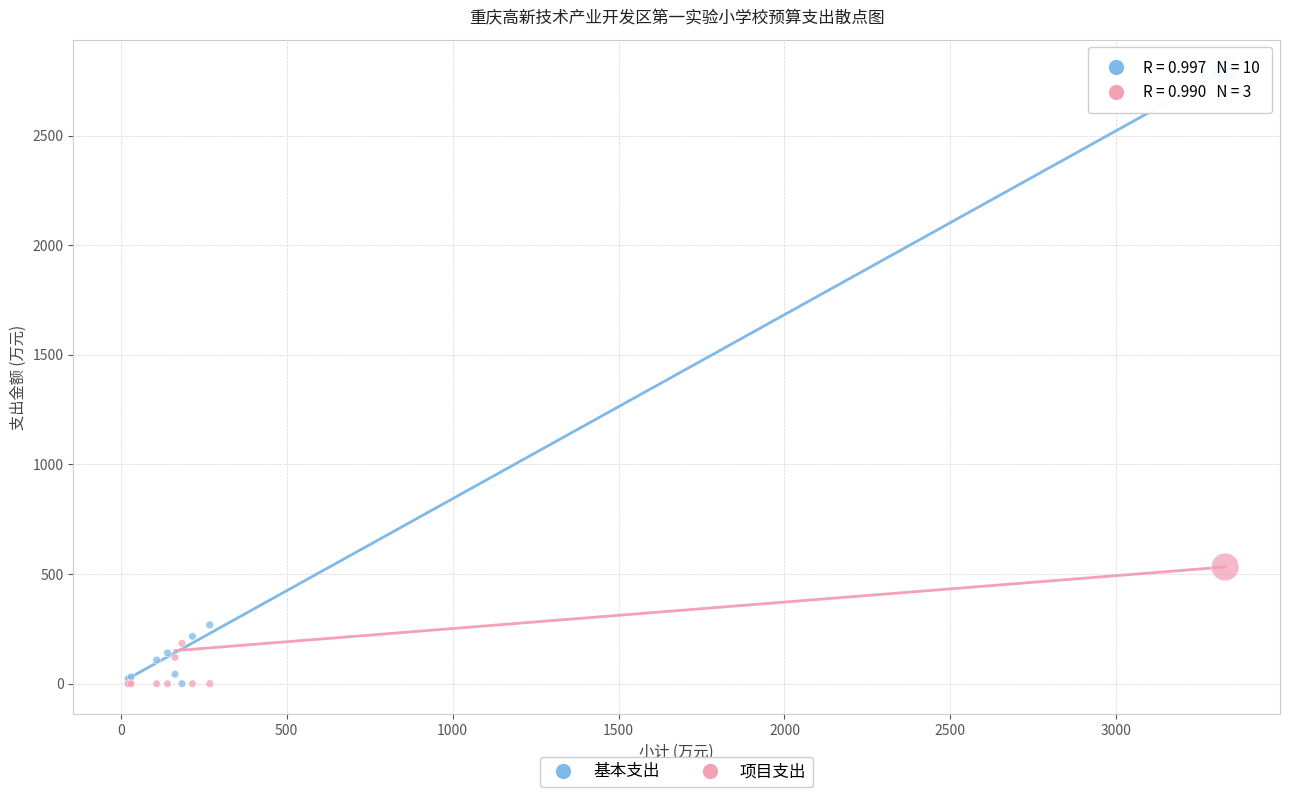

What are all the series names shown in the legend?

基本支出, 项目支出